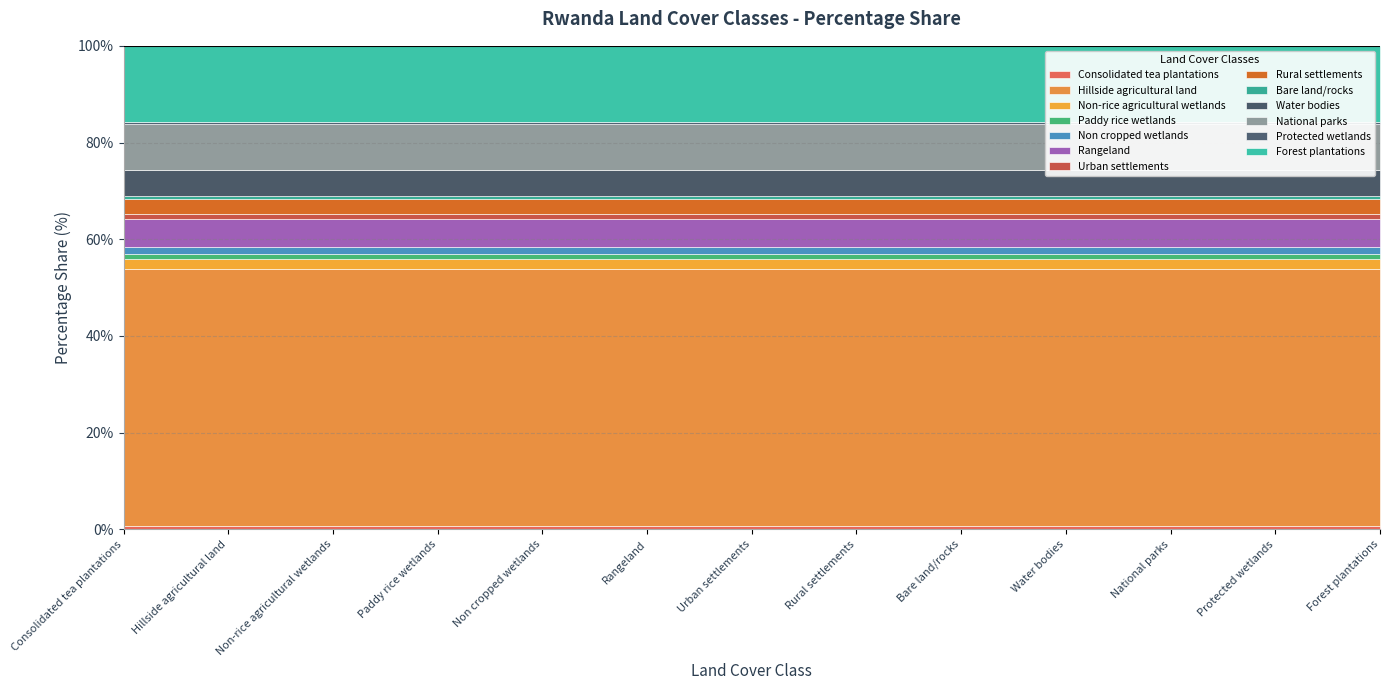

What position from the left is Urban settlements?

7